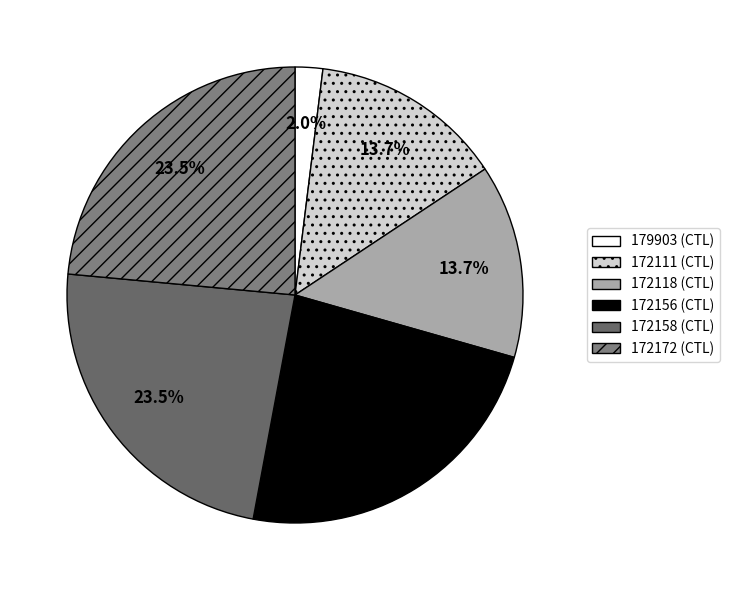

Combined, do 172111 and 179903 account for over 50%?

No